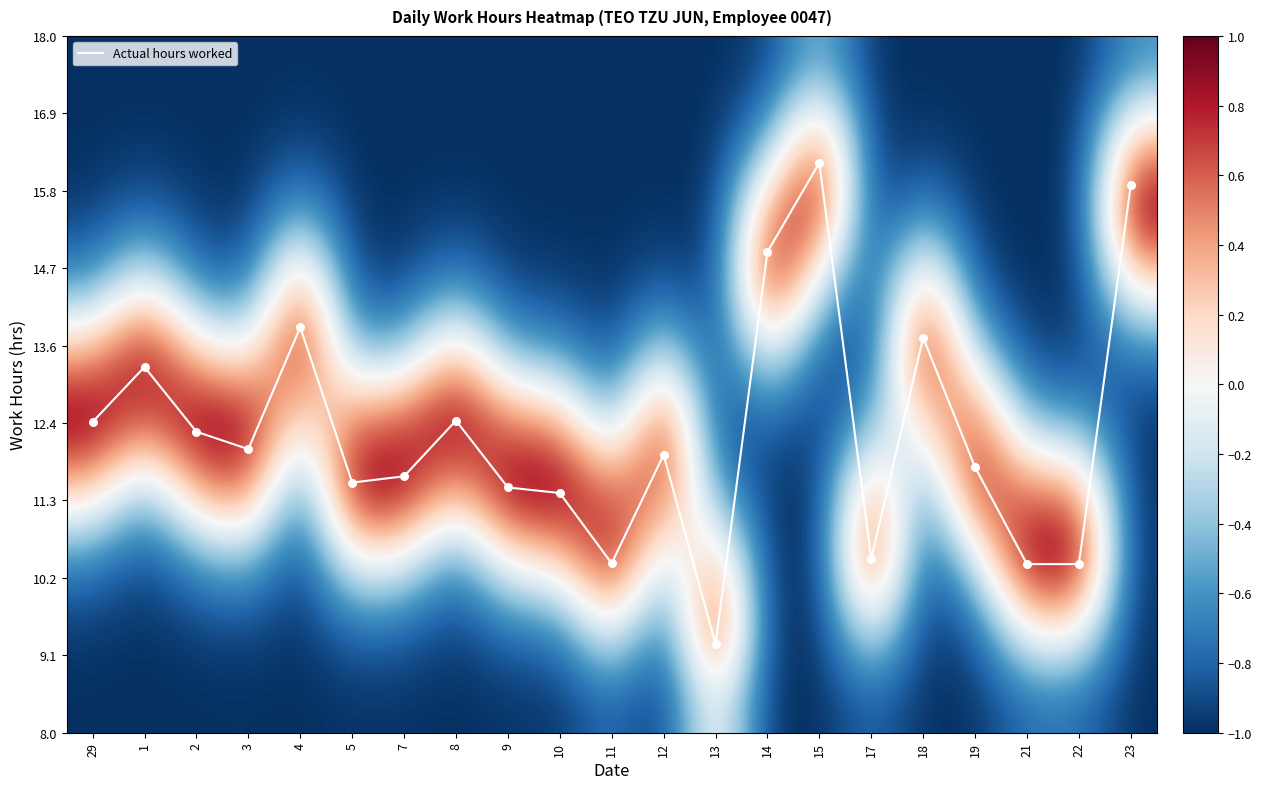

The value of Actual hours worked at 4 is 7.2. True or false?

False